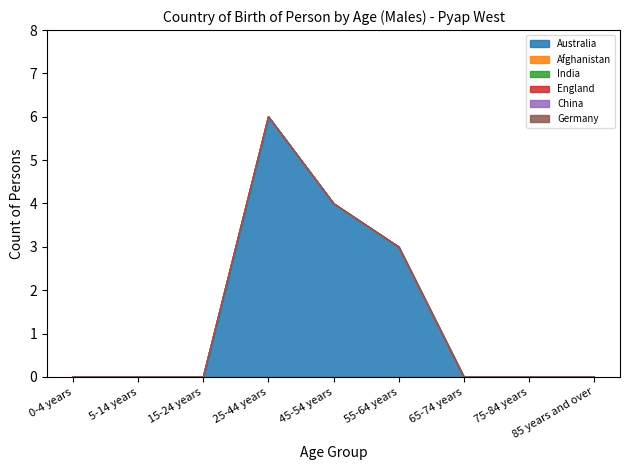

Which category has the lowest value across all series?

0-4 years